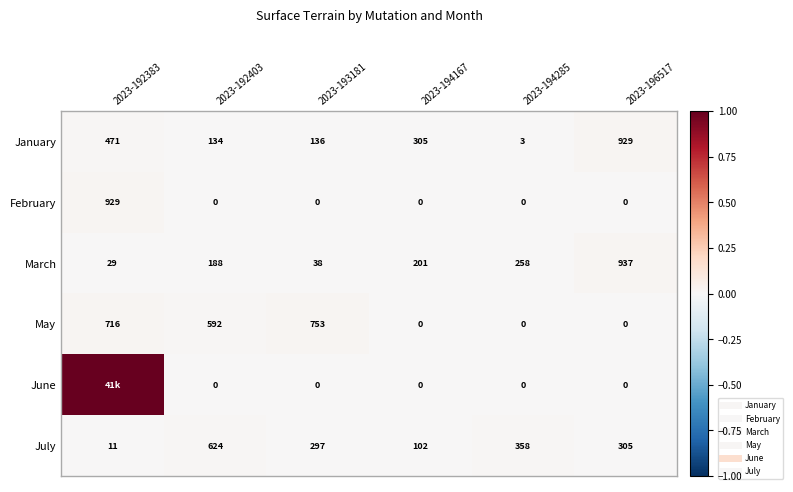

Is it true that January equals 0.0 at 2023-194167?

False